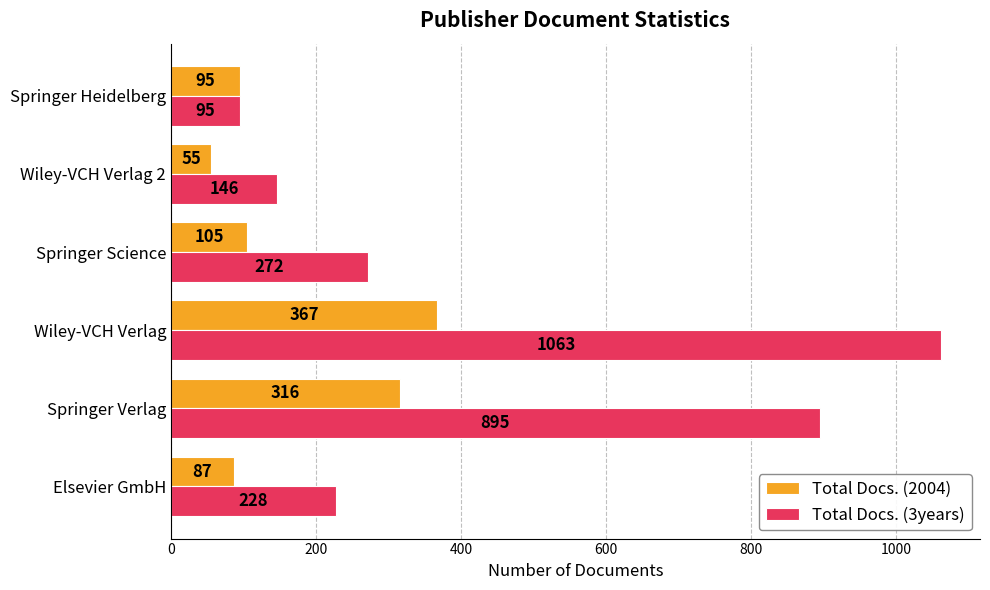

What is the difference between the Total Docs. (3years) values at Springer Verlag and Elsevier GmbH?

667